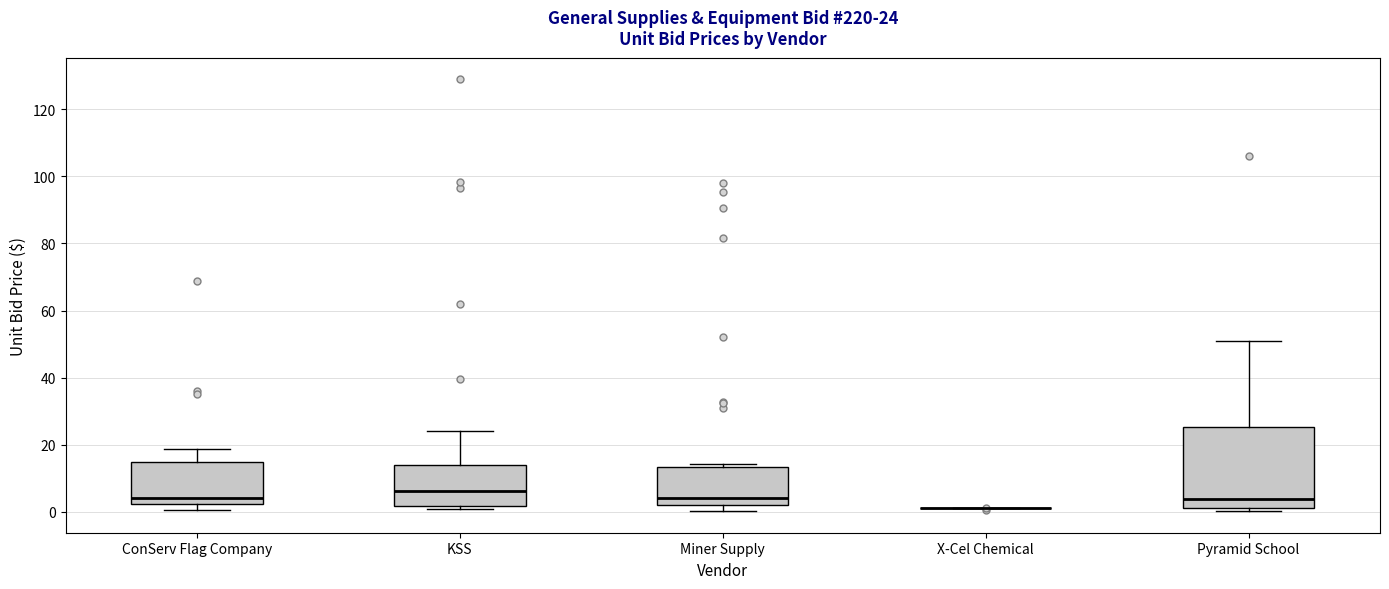

Comparing the boxes themselves (not the whiskers), which one is the tallest?

Pyramid School